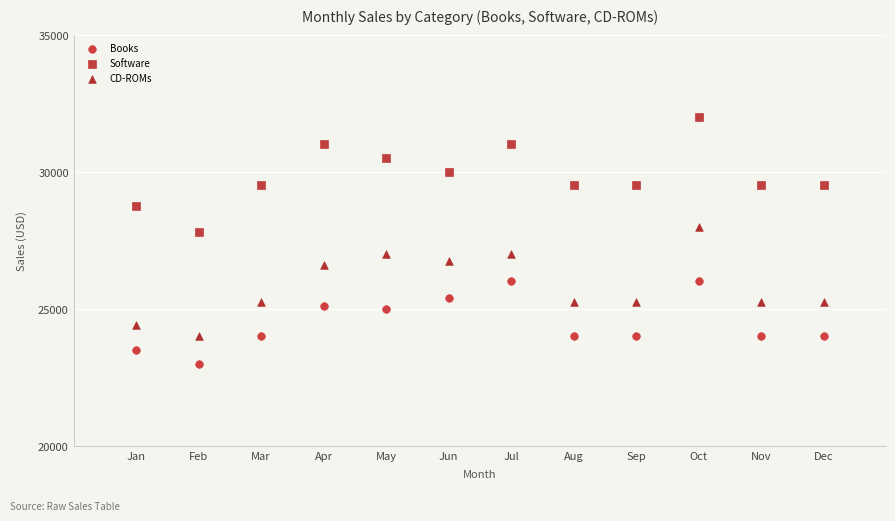

Which series reaches the minimum Y coordinate?

Books